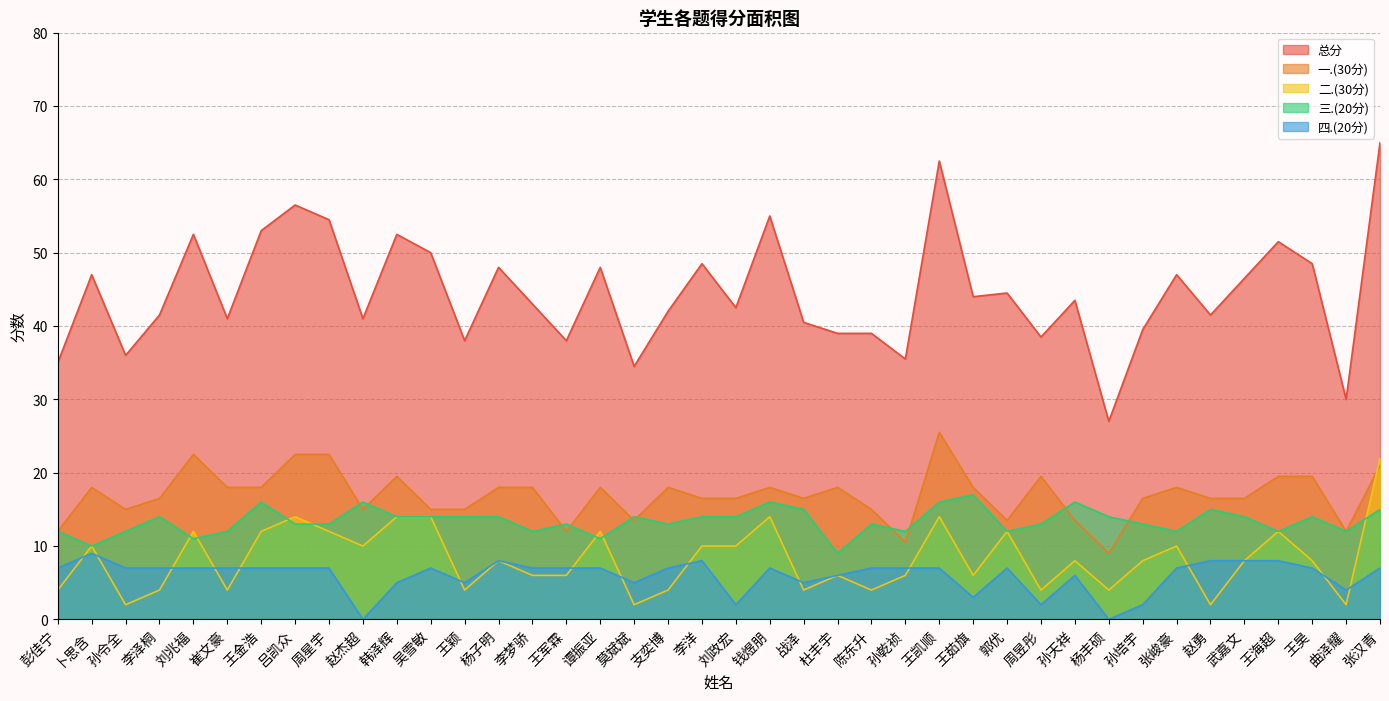

True or false: 二.(30分) and 四.(20分) intersect in this chart.

True